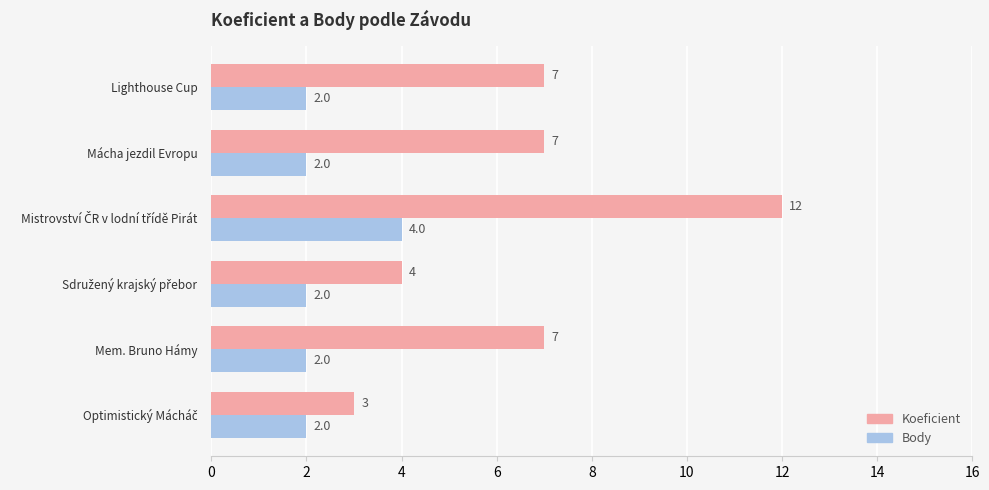

Which series has the largest total across all categories?

Koeficient